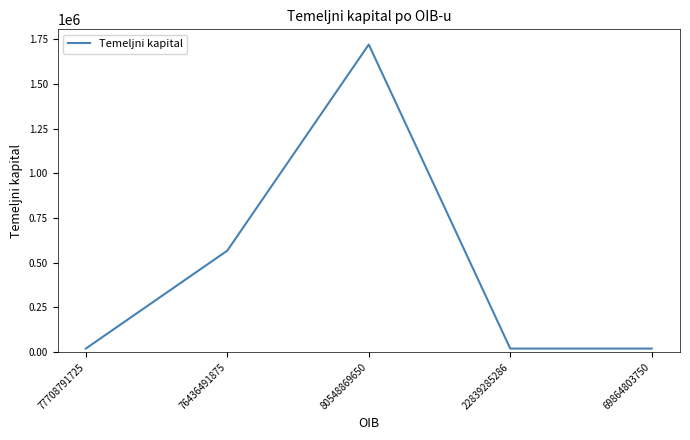

Reading left to right, what are all the values shown in this chart?

20000	568000	1721500	20000	20000